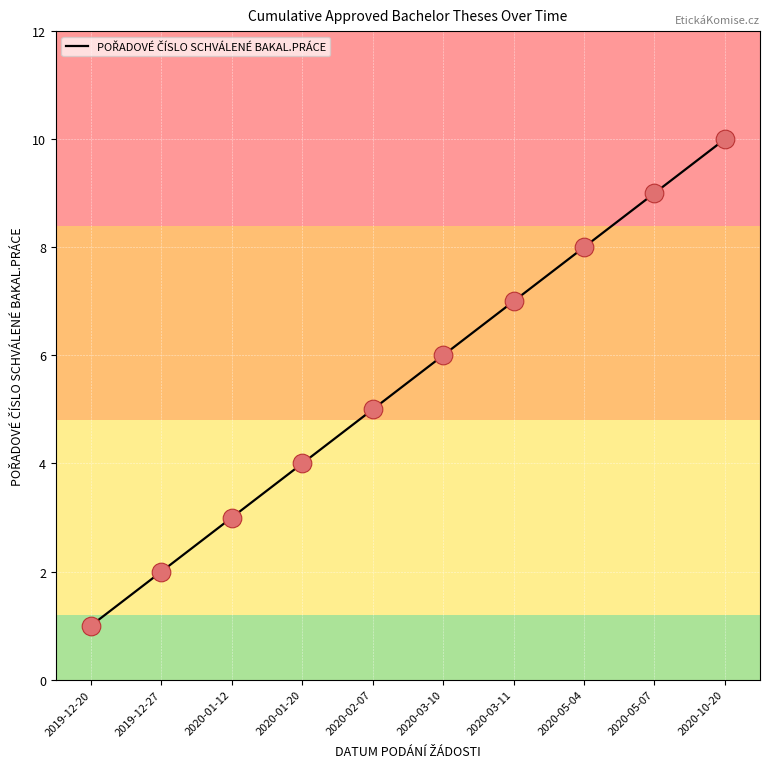

What is the change in value from 2019-12-20 to 2020-03-11?

+6